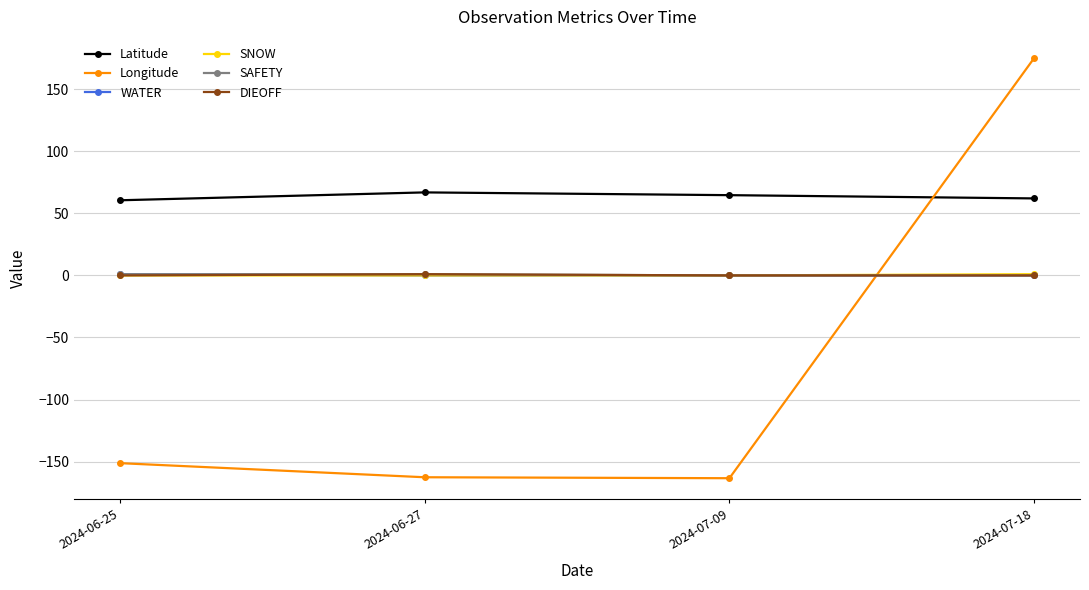

What is the maximum value shown in the chart?

175.3